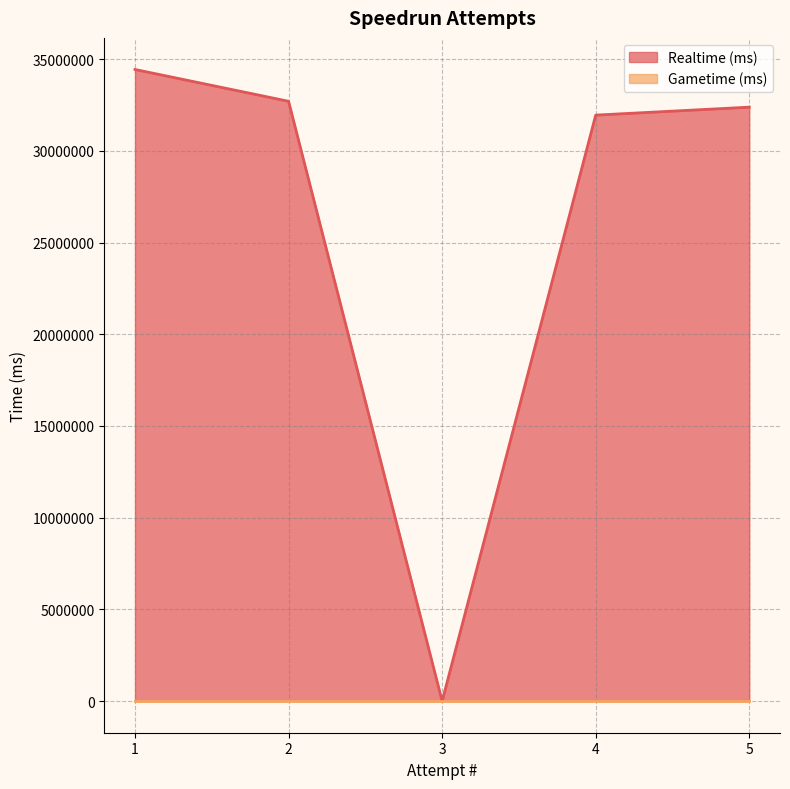

Reading left to right, extract all data points from this chart.

1=34435311	2=32701197	3=0	4=31946897	5=32381293